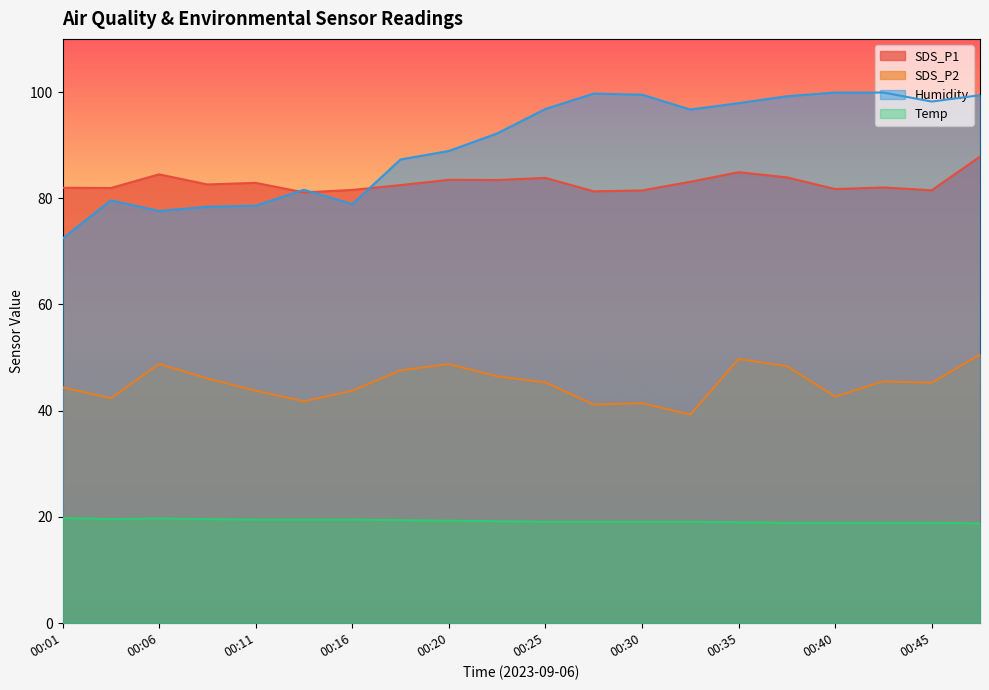

At which label is SDS_P2 closest to 44?

00:11